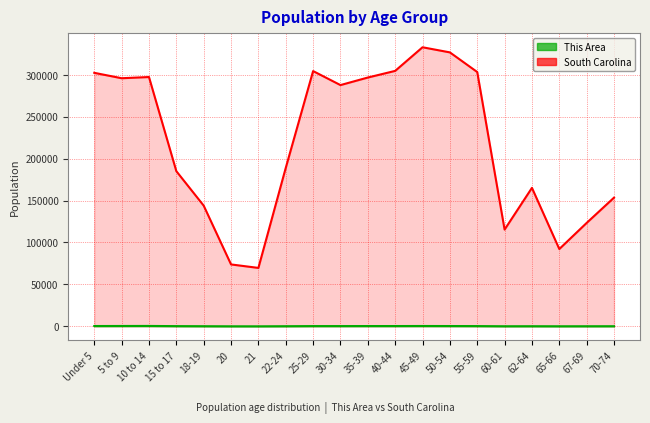

Which category has the lowest value in the This Area series?

21